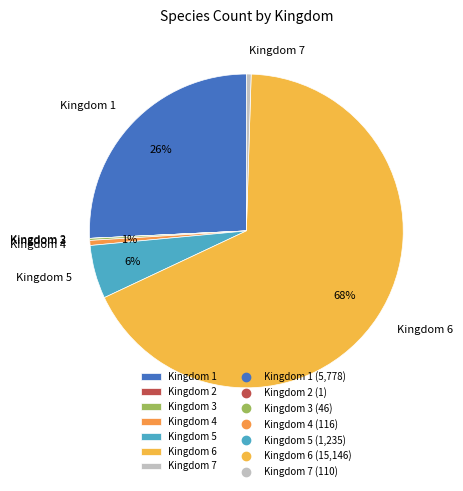

To the nearest percent, what percentage of the pie is Kingdom 1?

26%